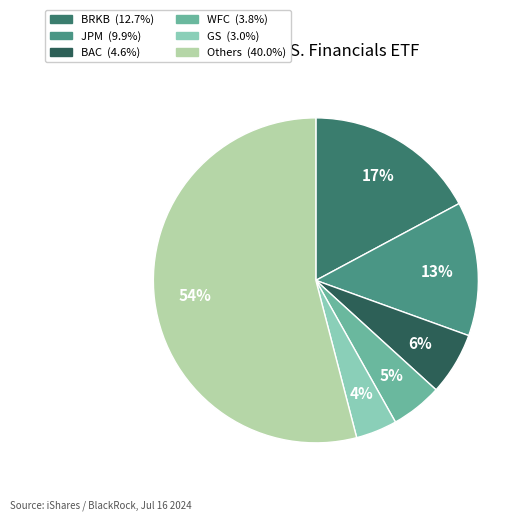

Is there any slice that represents more than half of the pie?

Yes